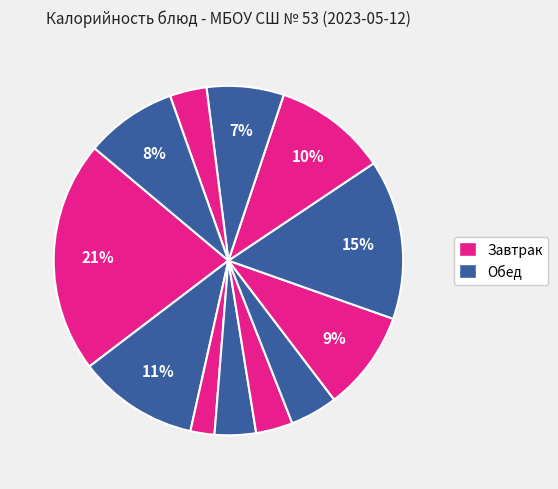

Does any single category account for the majority?

No